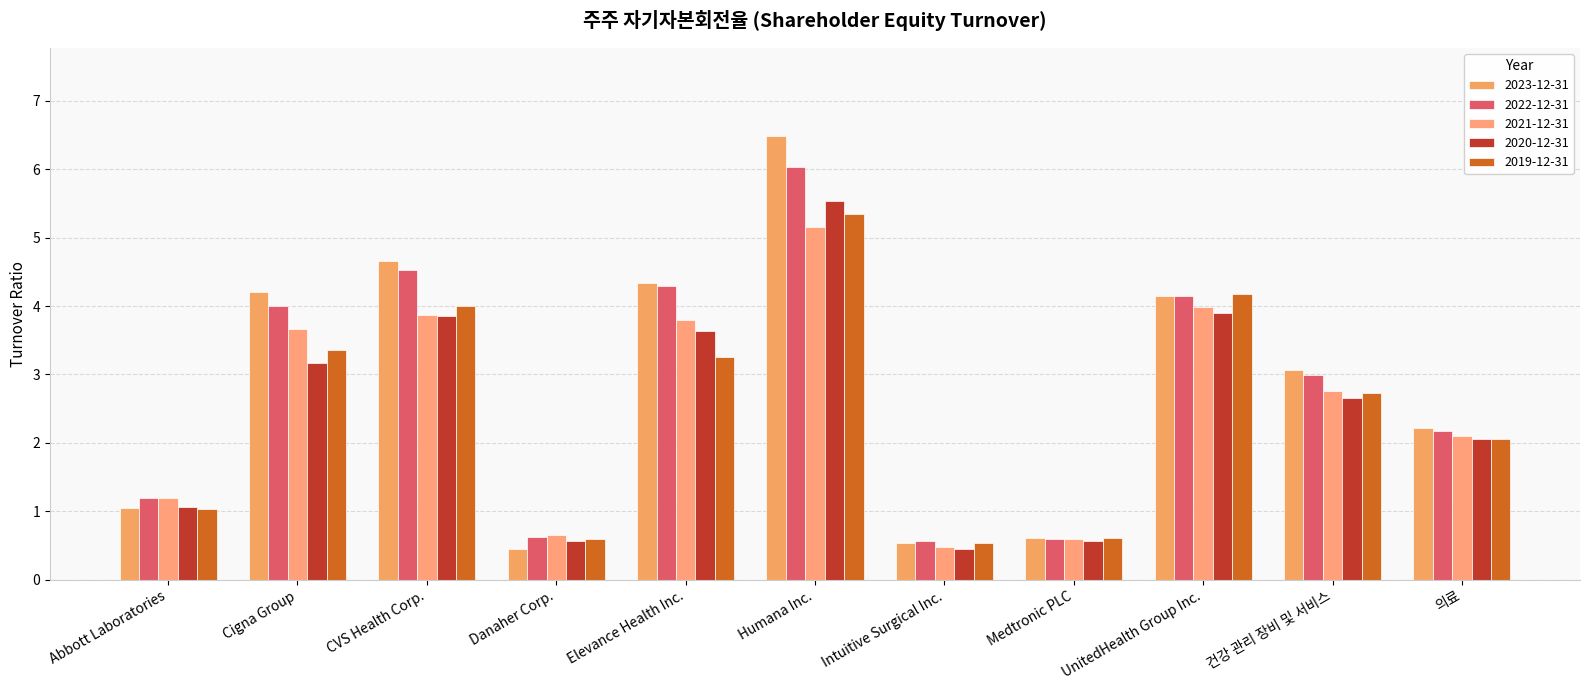

What is the highest value of the 2022-12-31 series?

6.0